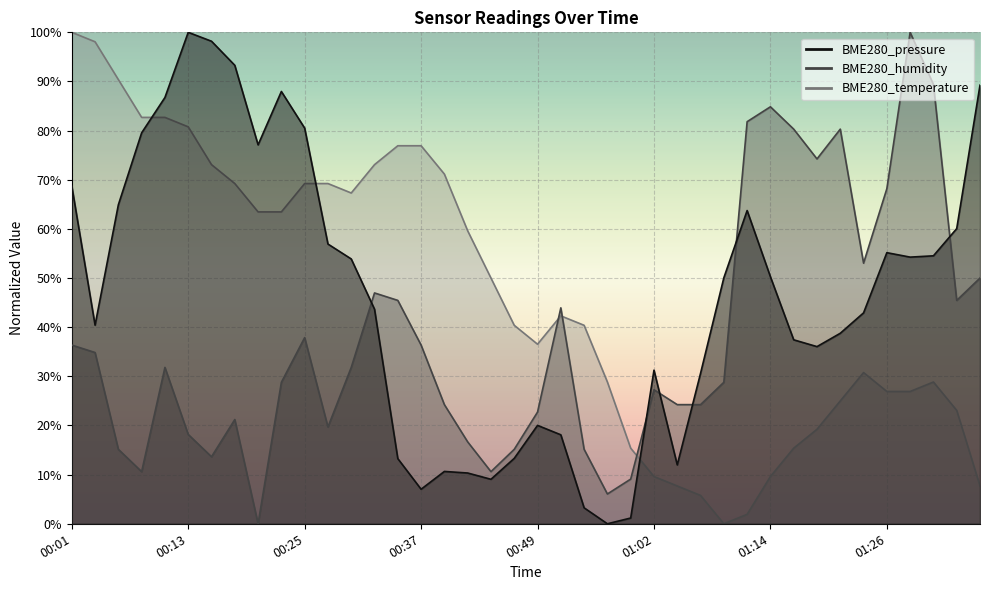

Where is the first local maximum for BME280_humidity?

00:11